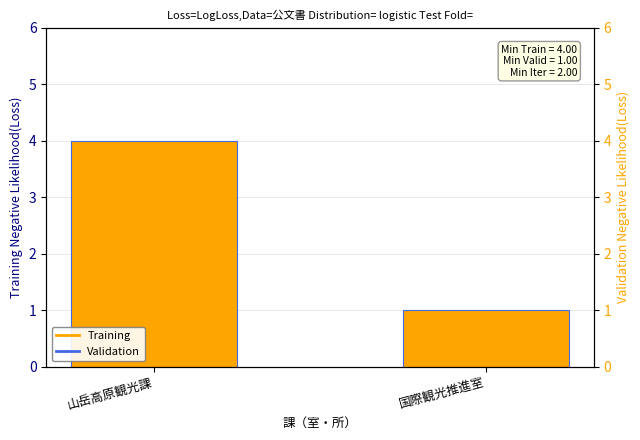

The value at 国際観光推進室 is 2. True or false?

False